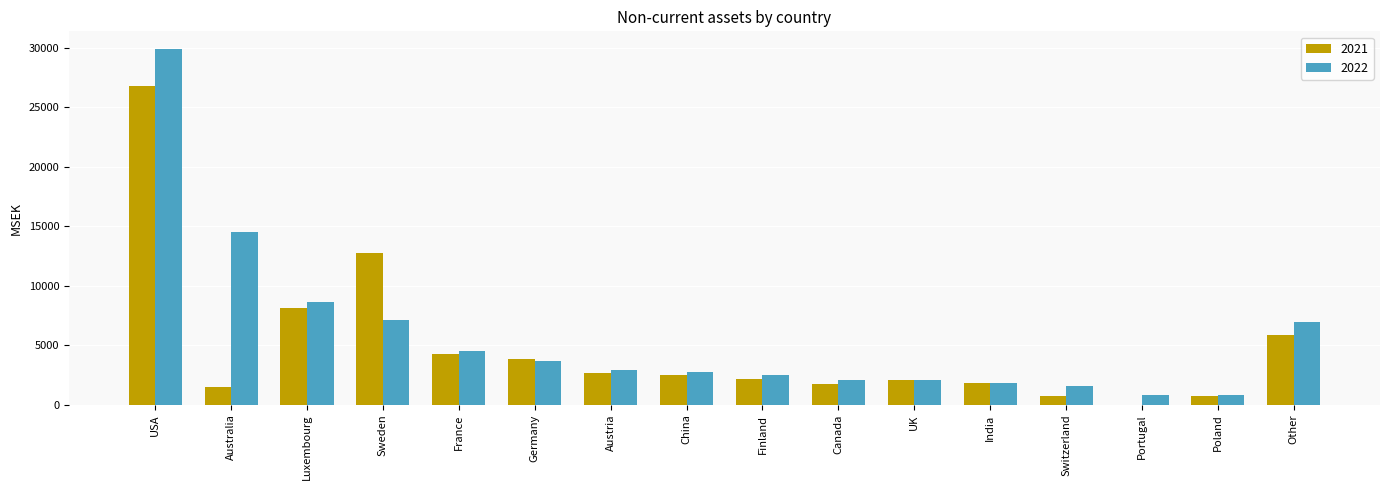

What is the sum of the 2021 values at China and Germany?

6330